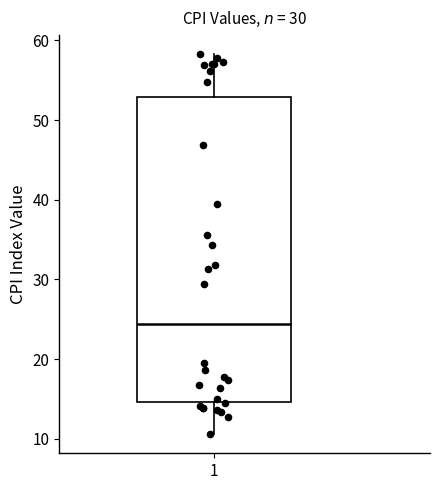

Read this box plot against the y-axis: the position of the median line, the range covered by the box, and the ends of both whiskers. The values are not printed on the chart, so give them approximately, as read against the axis.

median 24, box 15 to 53, whiskers 11 to 58